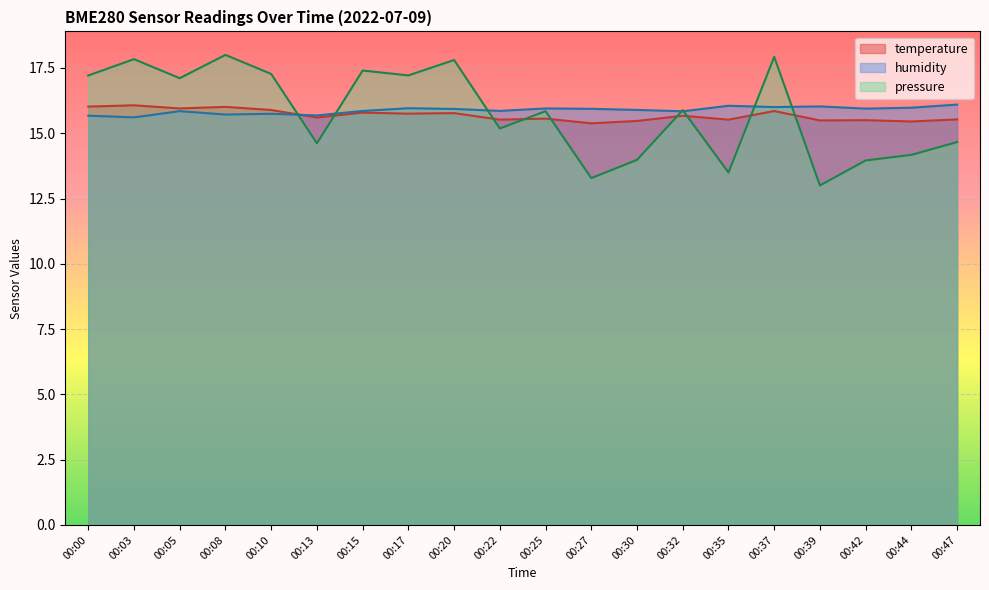

Does the chart display data point markers on the line(s)?

No